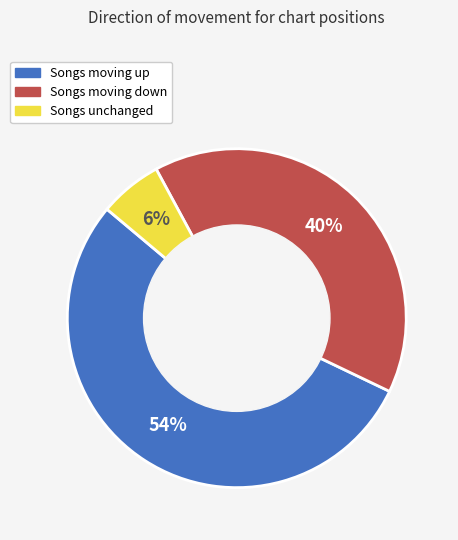

To the nearest percent, what is the difference between the largest and smallest slice percentages?

48%